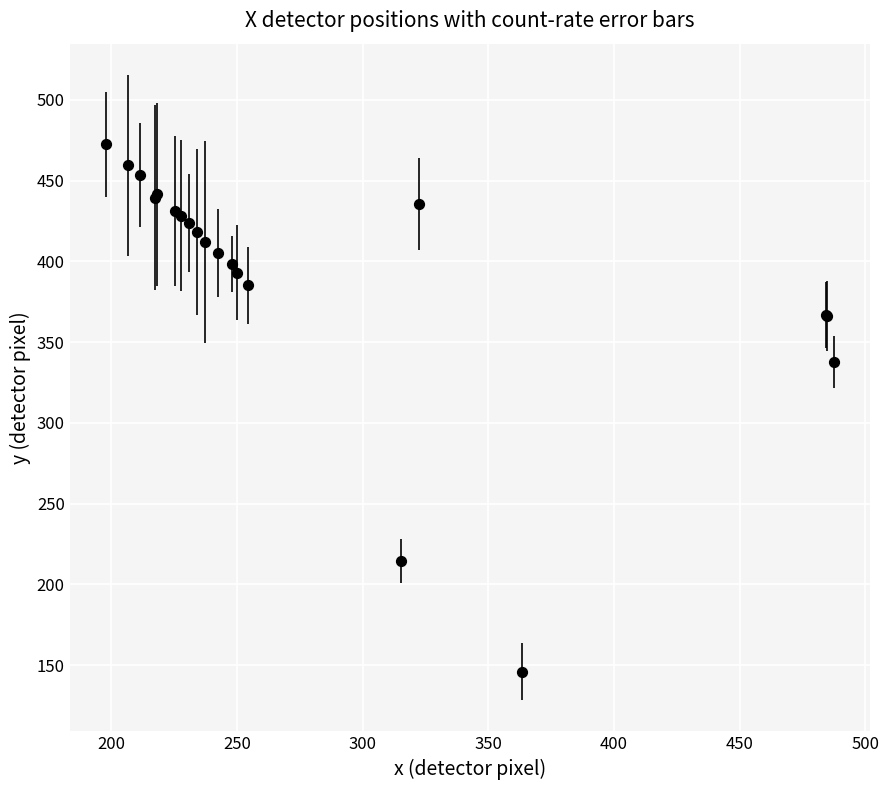

What Y value in the scatter plot is closest to 309?

337.9